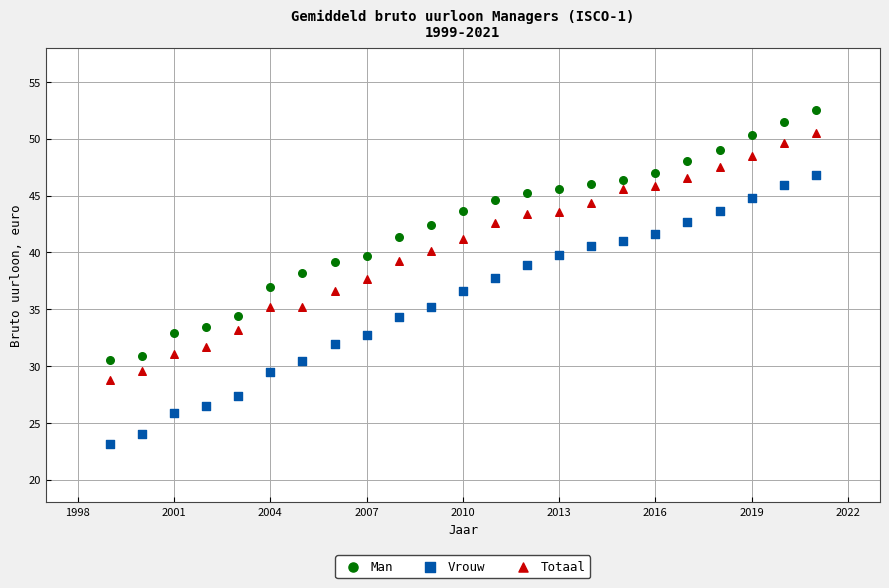

Across all data points, what is the range of X values (max minus min)?

22.0